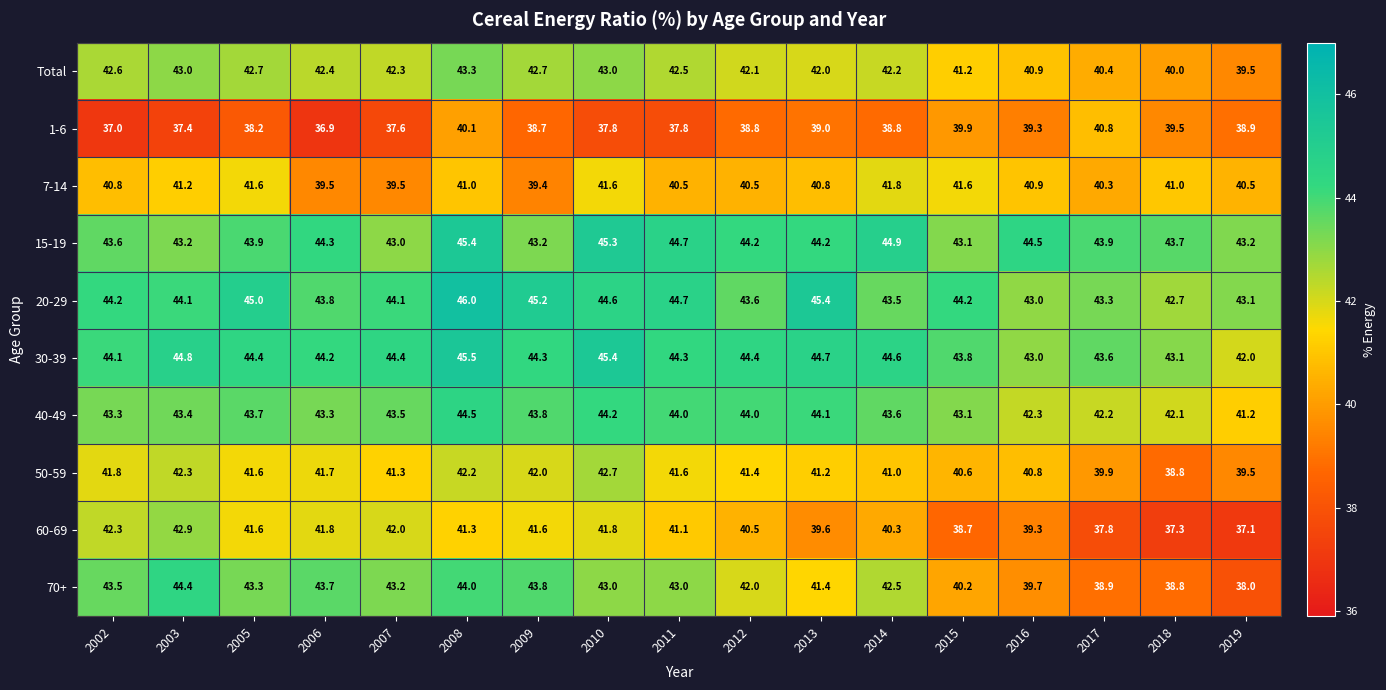

Rank the series by their maximum value, from highest to lowest.

20-29, 30-39, 15-19, 40-49, 70+, Total, 60-69, 50-59, 7-14, 1-6